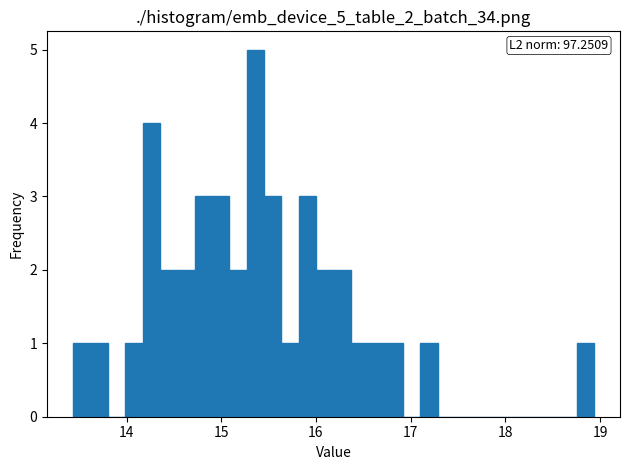

Read against the x-axis, roughly where is the centre of the tallest bar?

15.4